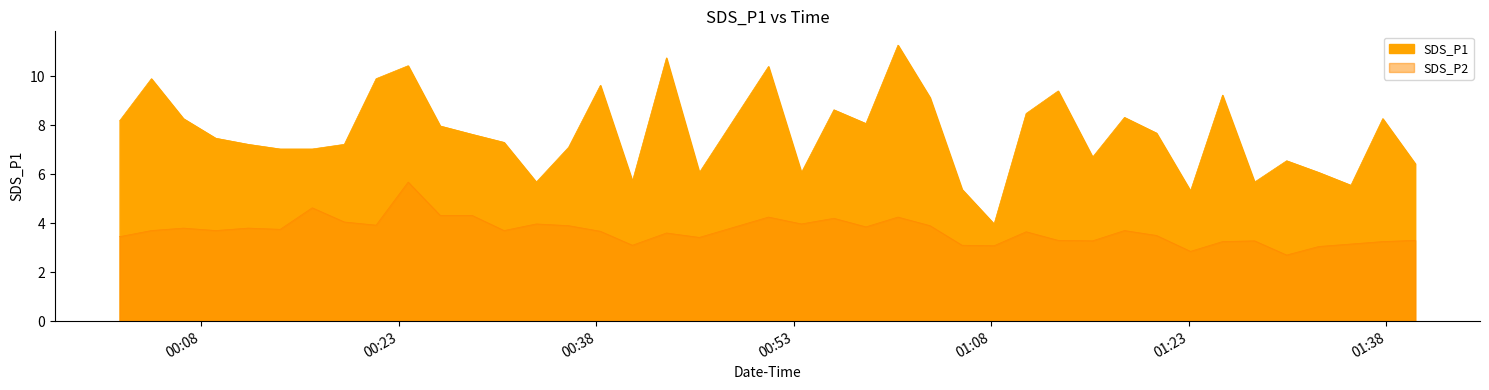

How many data points are less than 7?

13